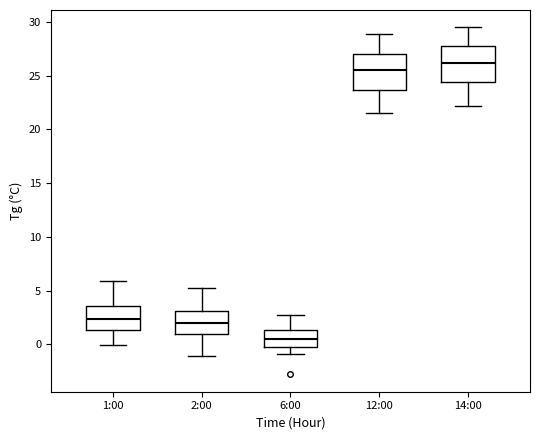

Where is the upper edge of the box for 14:00 on the y-axis? The values are not printed on the chart, so give them approximately, as read against the axis.

27.5